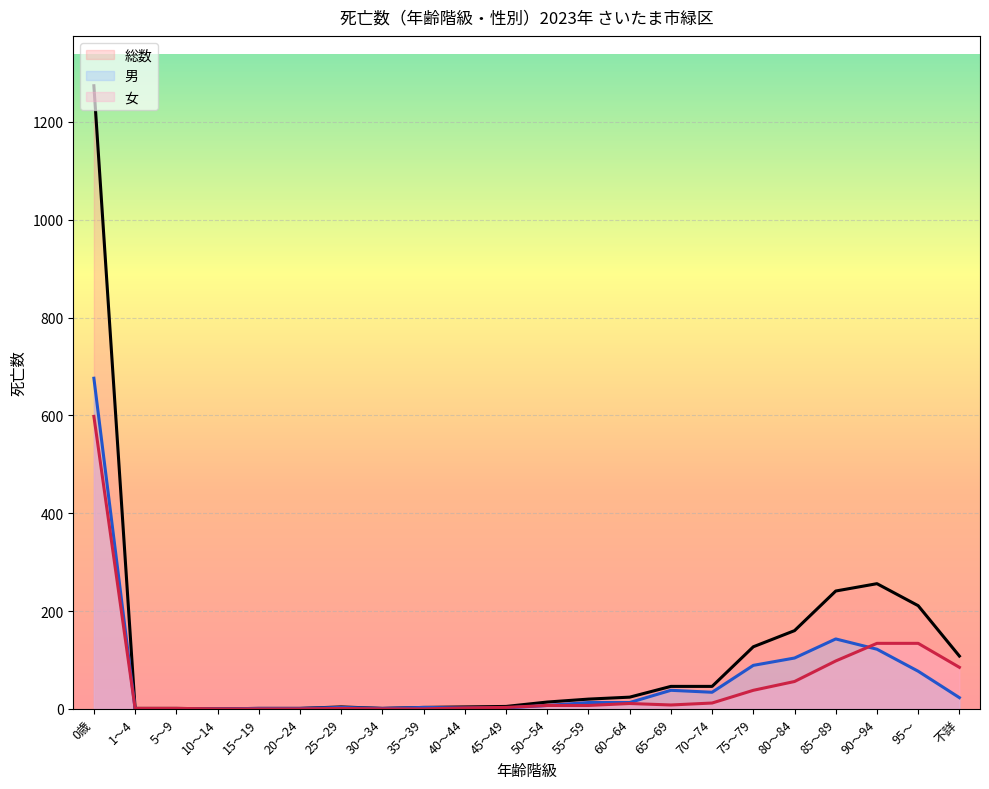

Reading left to right, list all the values displayed in this chart.

総数: 1274	1	1	0	1	1	4	1	3	4	5	14	20	24	46	46	127	160	241	256	211	108
男: 676	0	0	0	1	1	3	1	3	2	2	7	13	13	38	34	89	104	143	122	77	23
女: 598	1	1	0	0	0	1	0	0	2	3	7	7	11	8	12	38	56	98	134	134	85